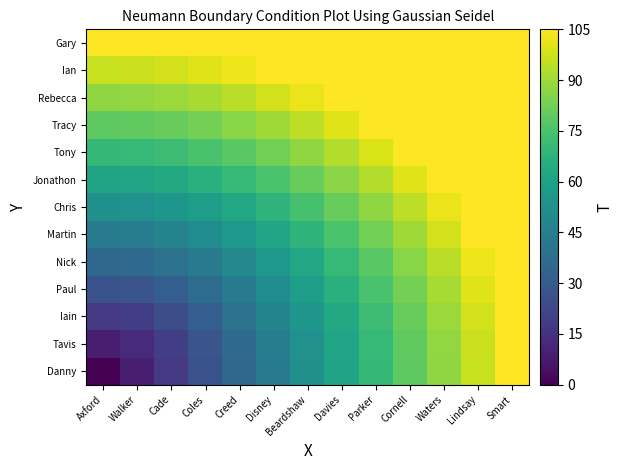

List the series in order of their peak value, lowest first.

Danny, Tavis, Iain, Paul, Nick, Martin, Chris, Jonathon, Tony, Tracy, Rebecca, Ian, Gary